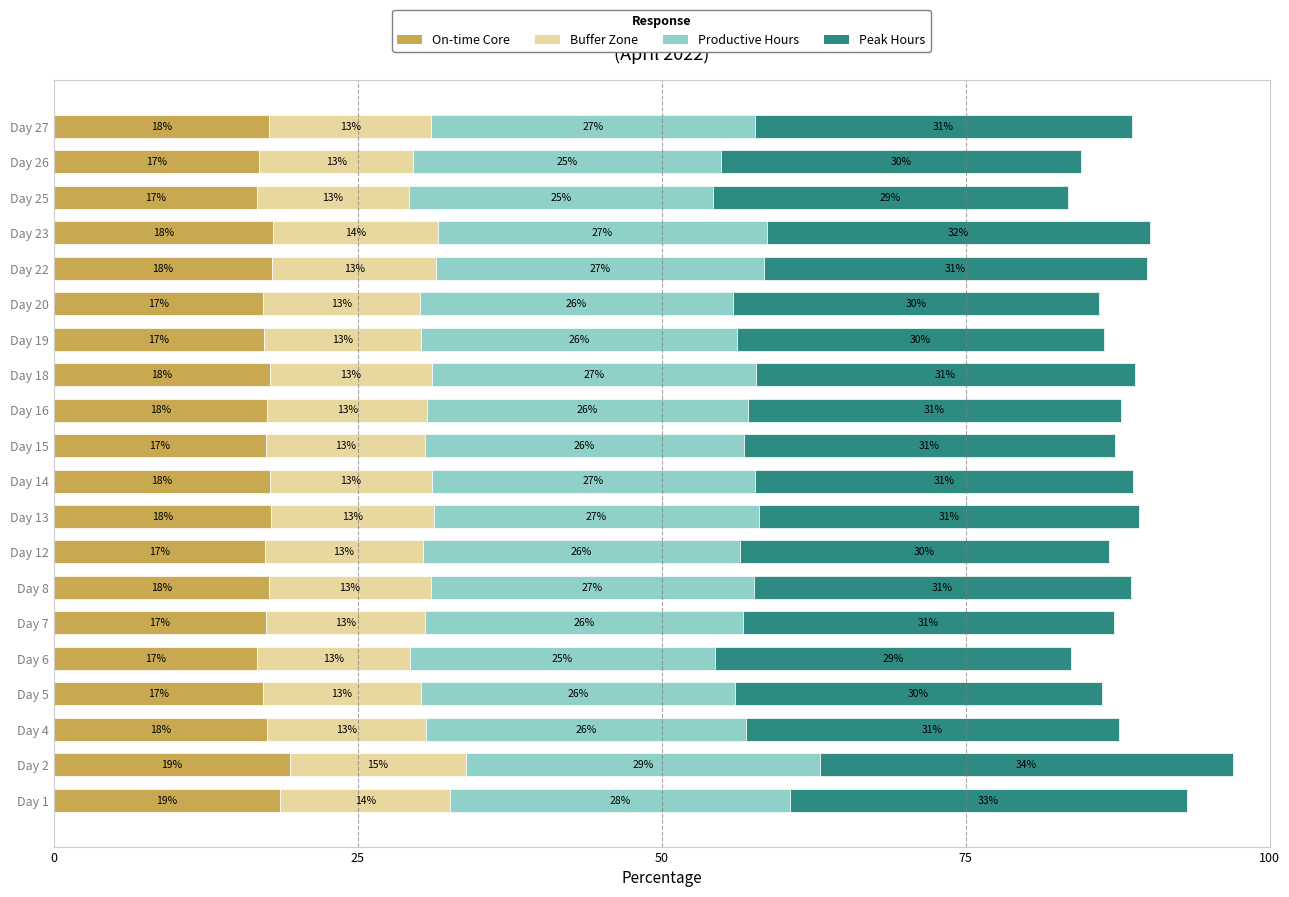

The value of On-time Core at Day 1 is 29.9. True or false?

False